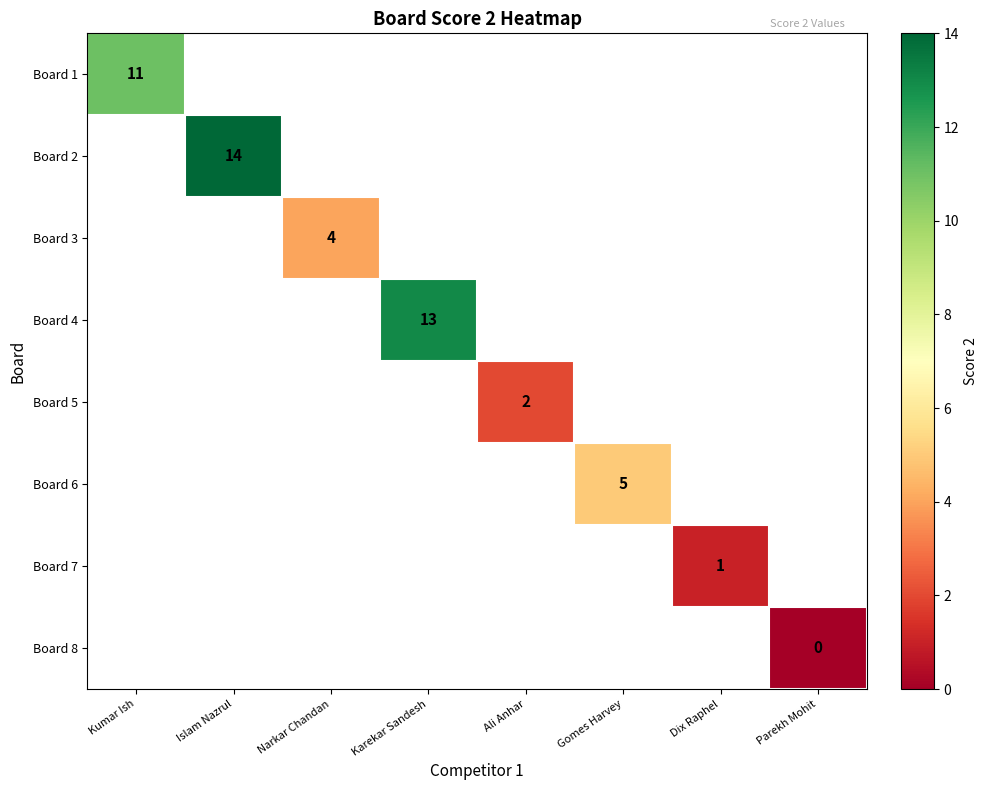

Is it true that Board 3 equals 4 at Narkar Chandan?

True